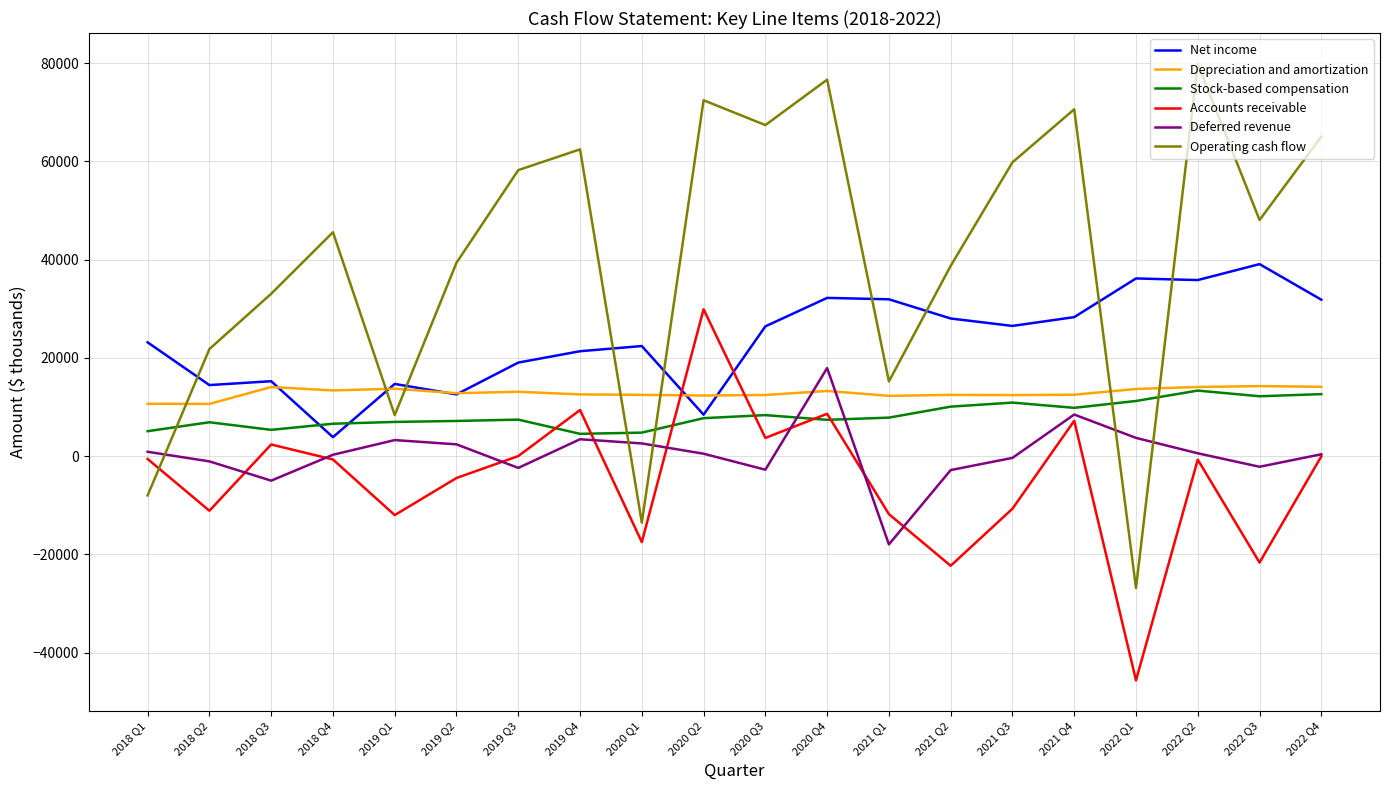

What is the highest value of the Deferred revenue series?

17927